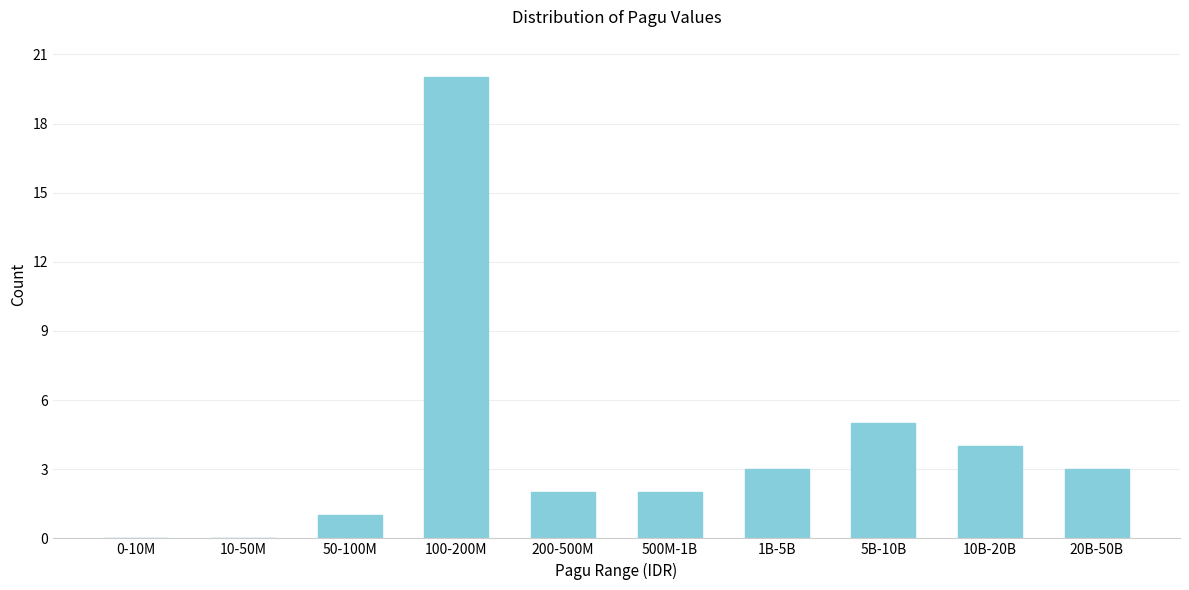

Reading left to right, extract all data points from this chart.

0-10M=0	10-50M=0	50-100M=1	100-200M=20	200-500M=2	500M-1B=2	1B-5B=3	5B-10B=5	10B-20B=4	20B-50B=3